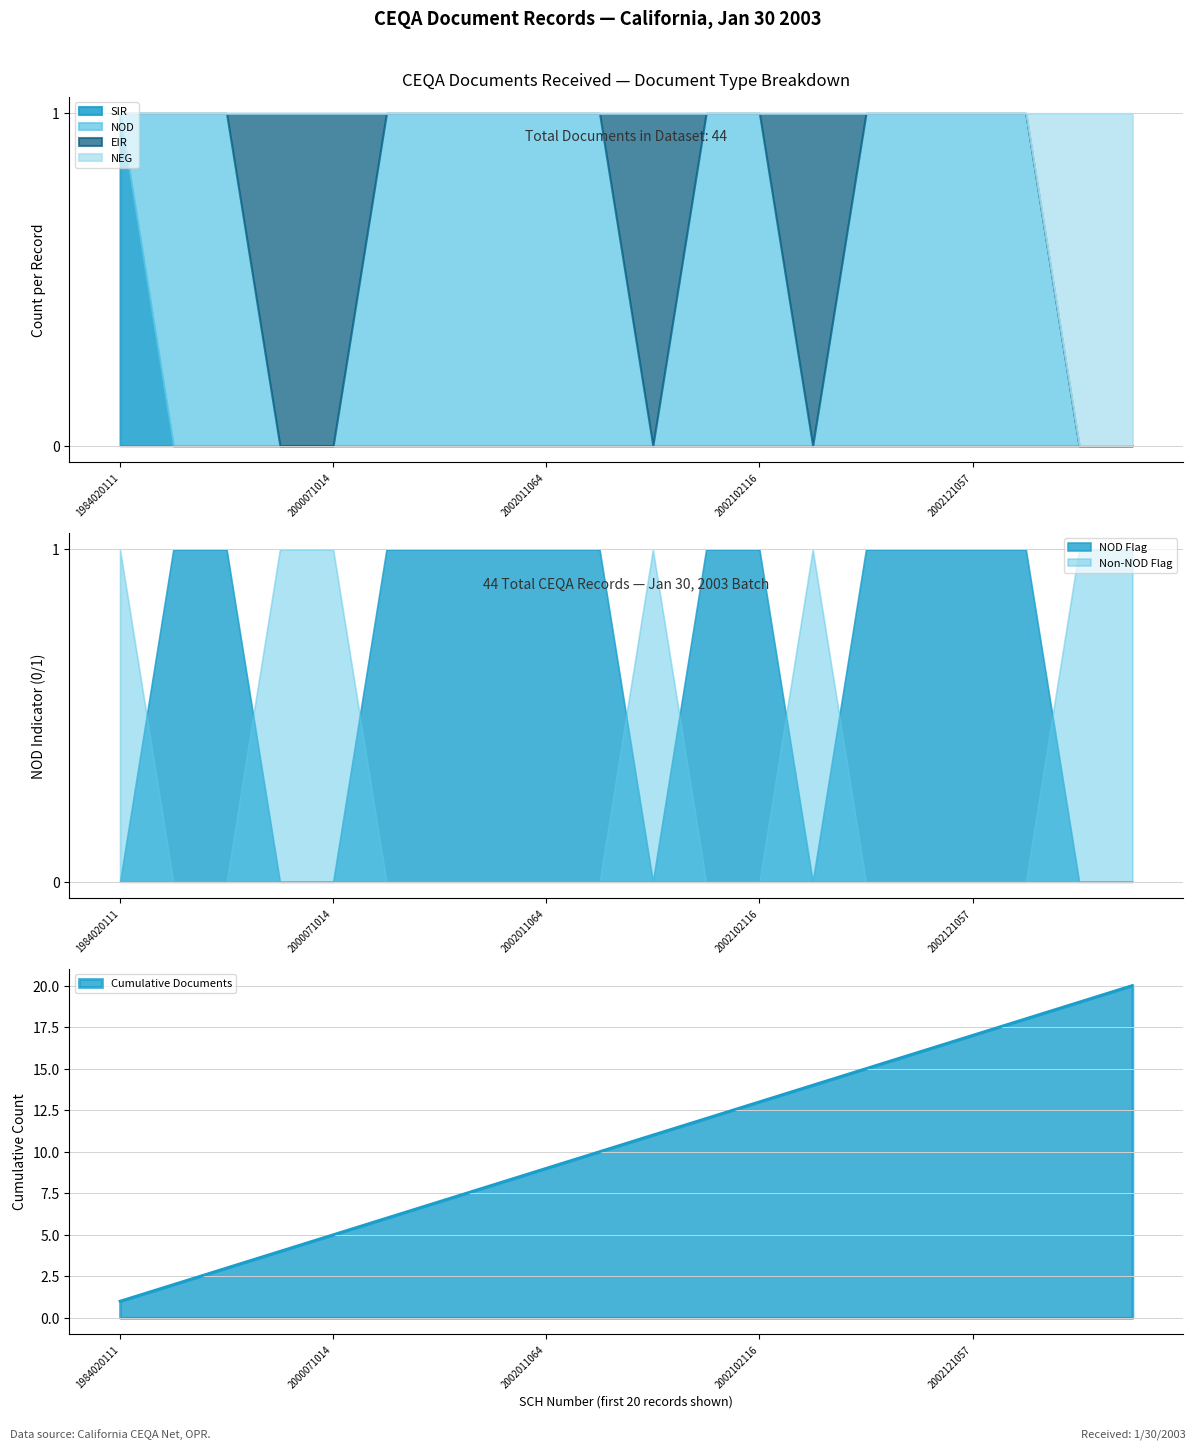

The value at 1984020111 is 0. True or false?

False